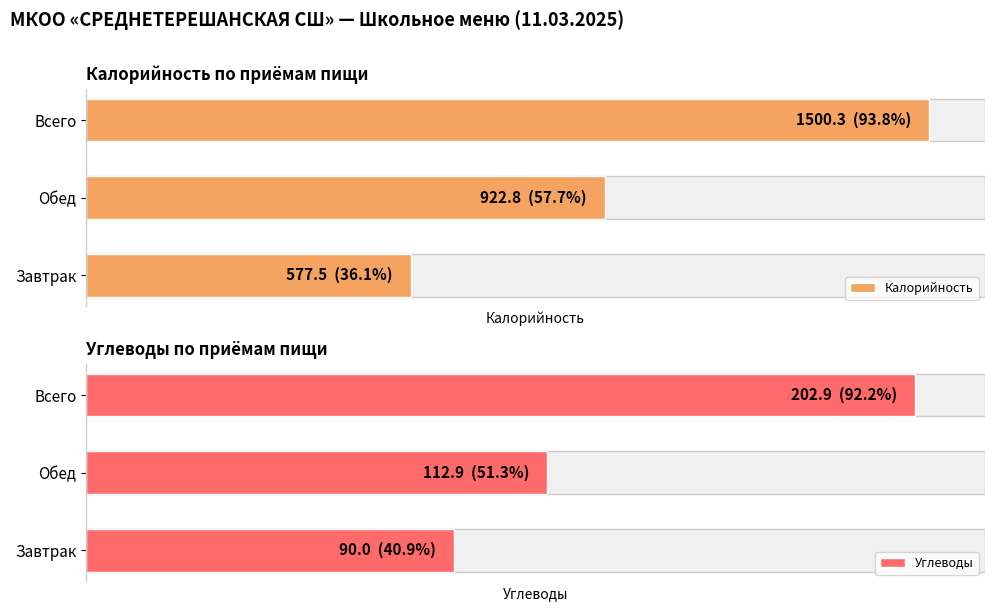

Does the chart contain stacked bars?

No